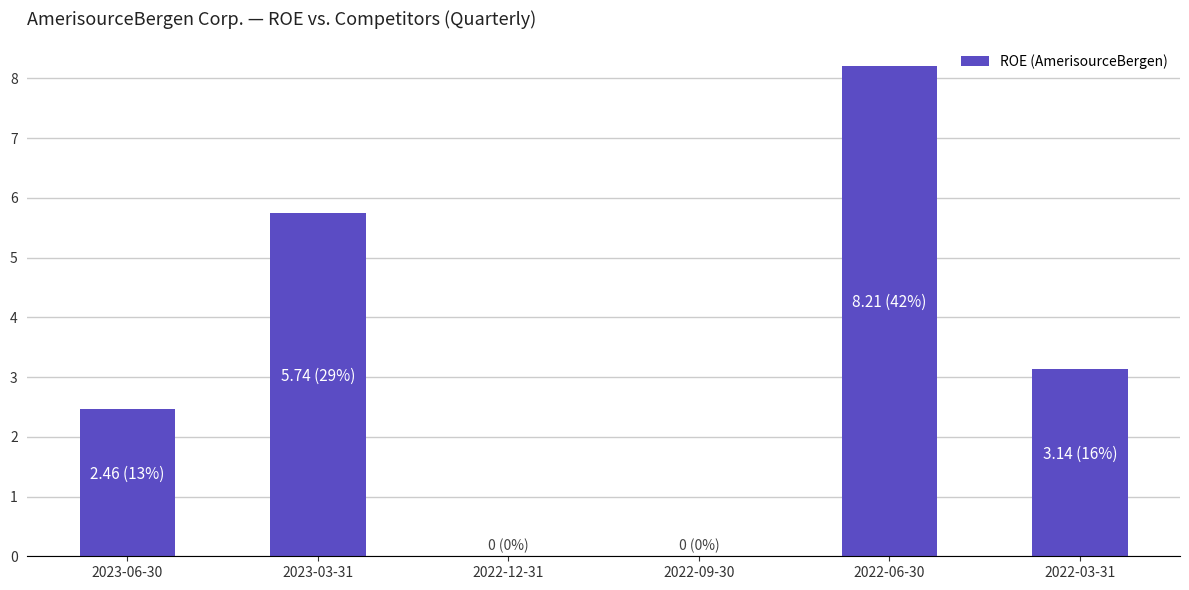

What is the change in value from 2023-06-30 to 2023-03-31?

+3.3